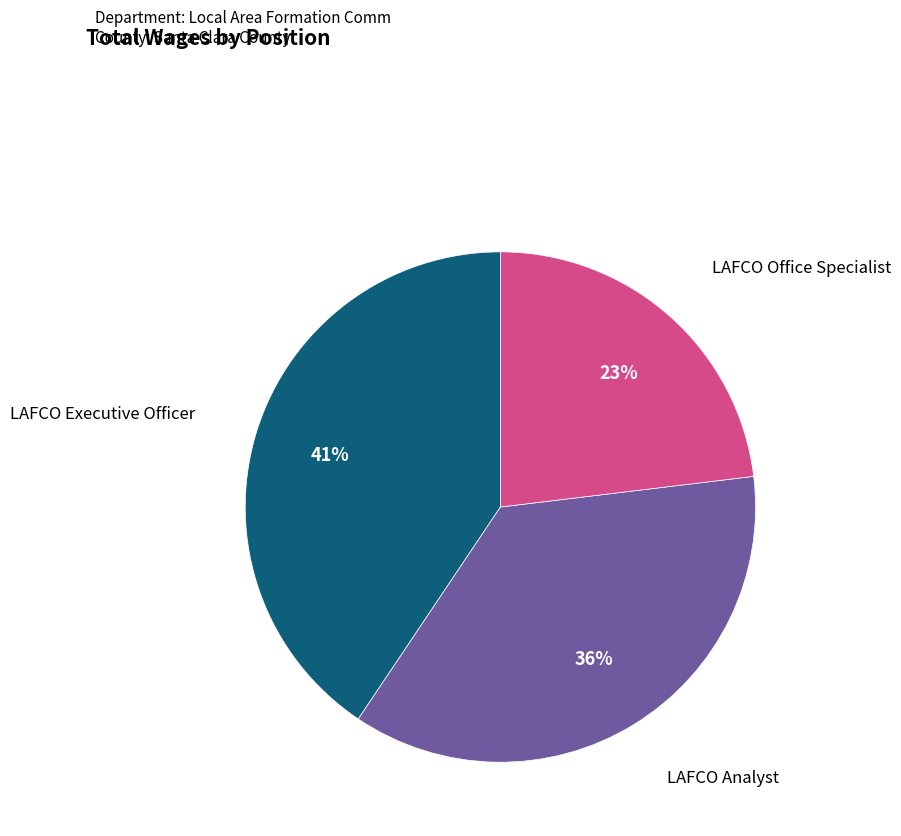

Is there a majority slice in this chart?

No